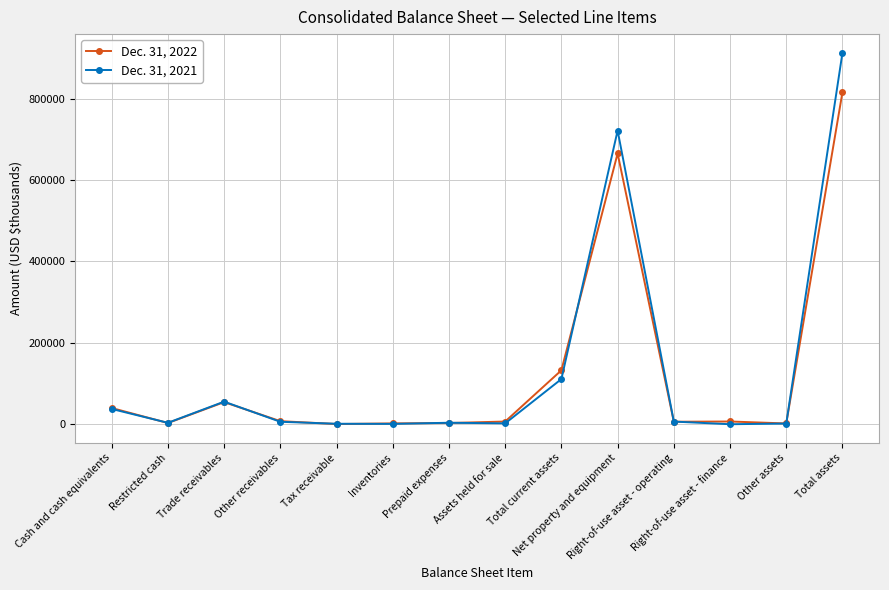

What is the difference between the highest and lowest values at Assets held for sale?

4515